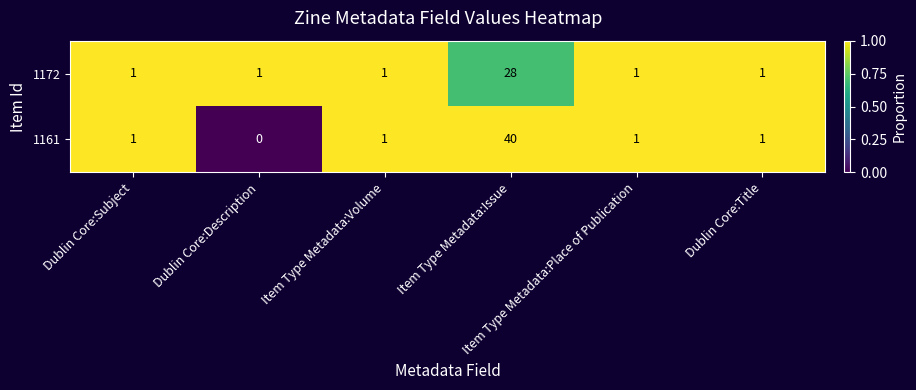

Rank the series by their maximum value, from highest to lowest.

1161, 1172